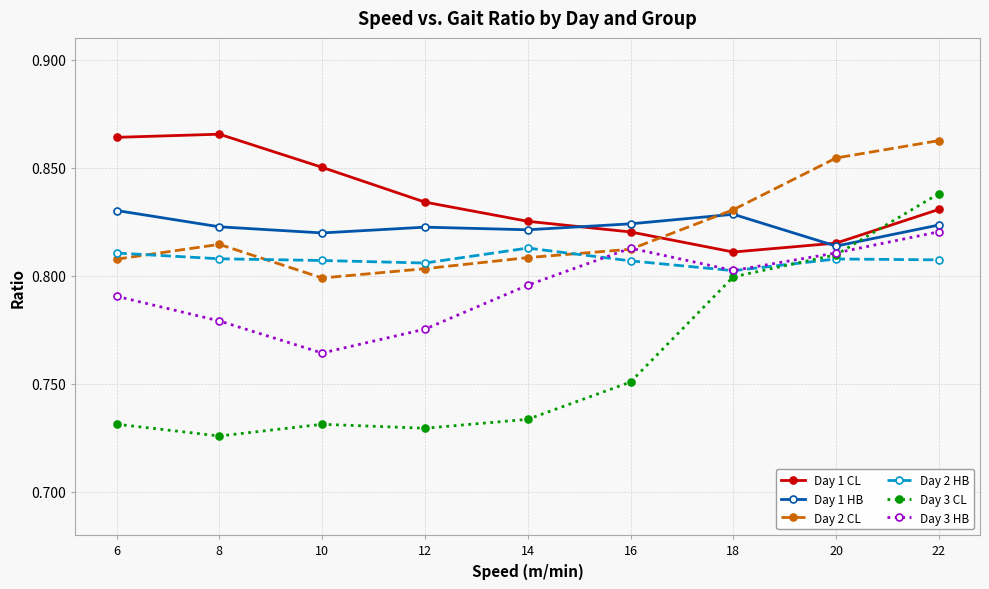

After their last crossing, which series has the higher values: Day 1 CL or Day 3 CL?

Day 3 CL